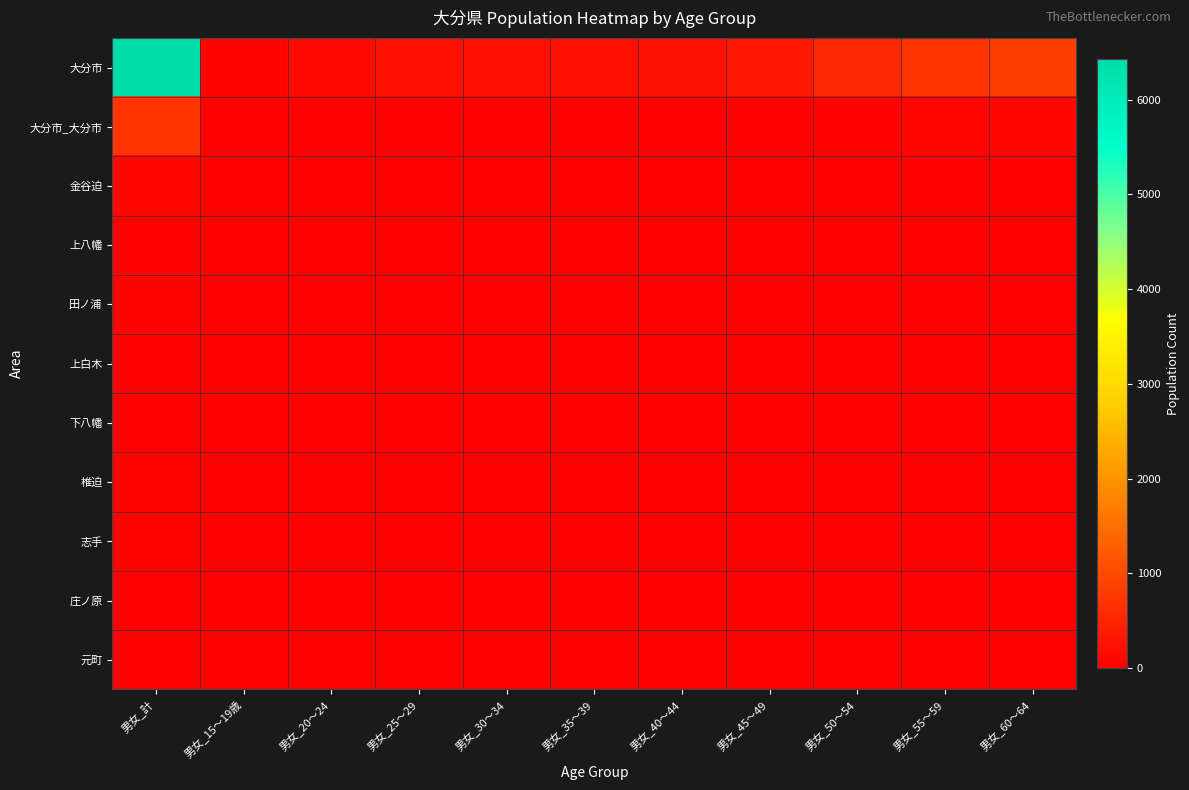

At which category is the sum across all series the highest?

男女_計